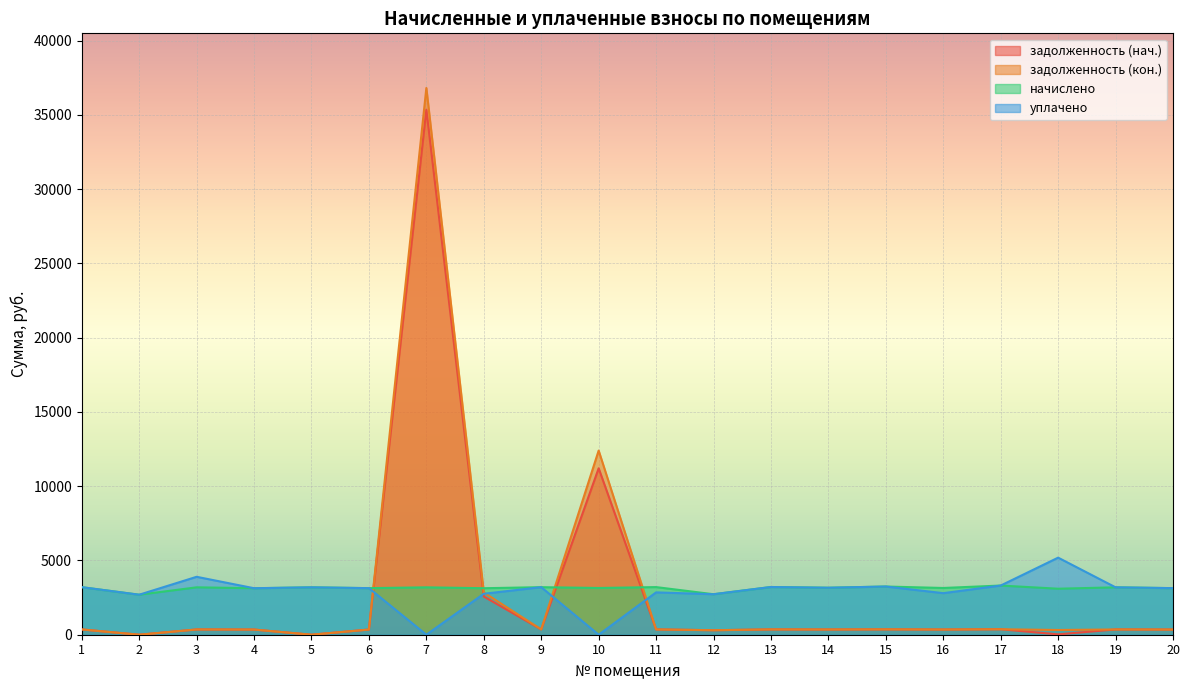

Which series has the widest spread of values?

задолженность (кон.)